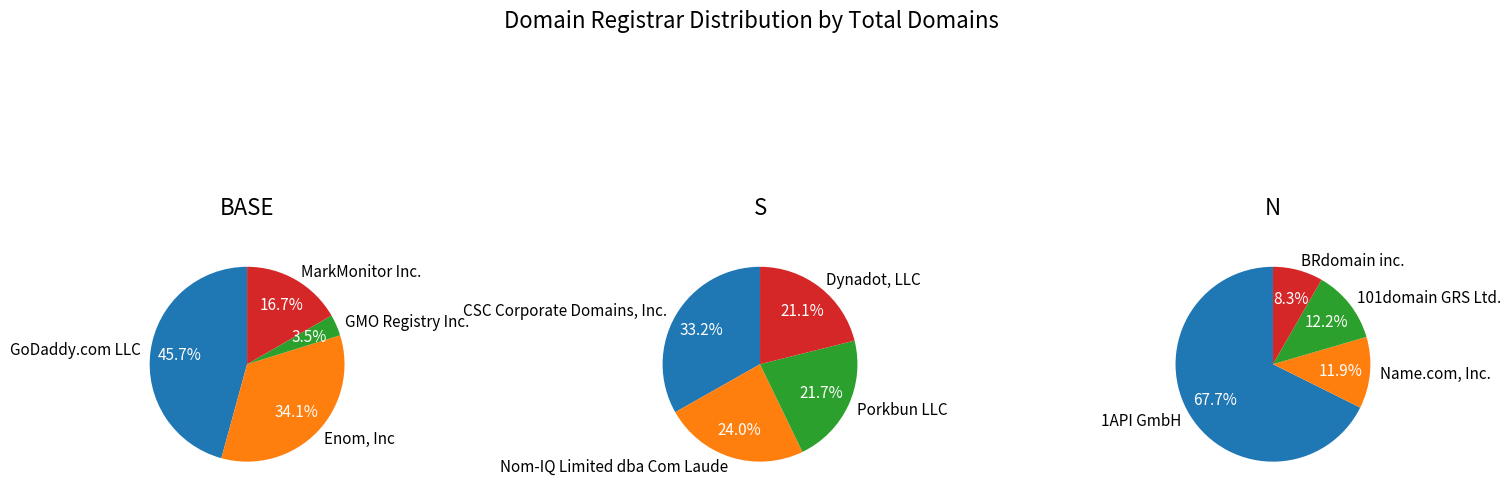

Combined, do MarkMonitor Inc. and Porkbun LLC account for over 50%?

No